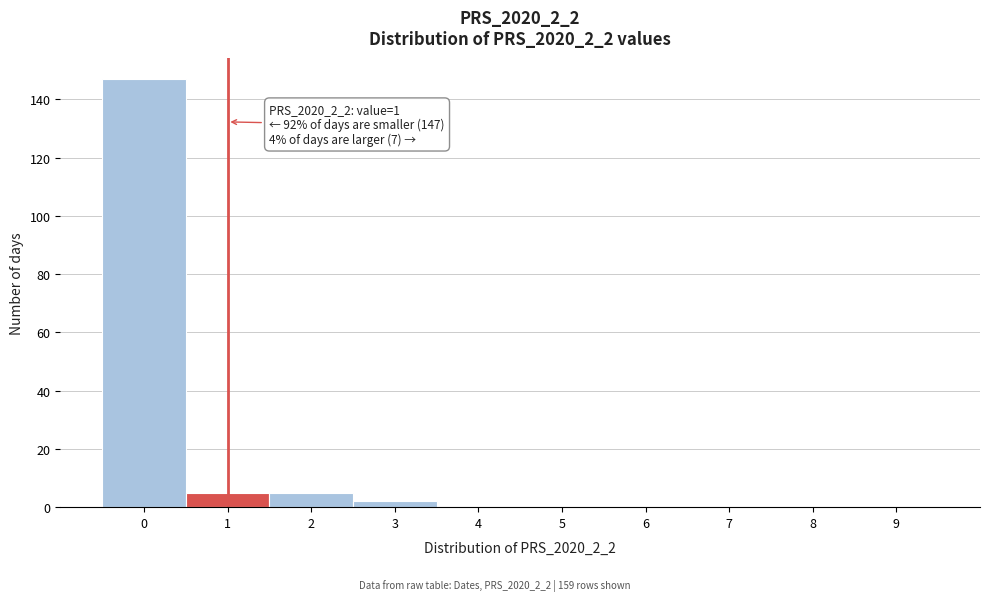

Reading left to right, list all the values displayed in this chart.

0=147	1=5	2=5	3=2	4=0	5=0	6=0	7=0	8=0	9=0